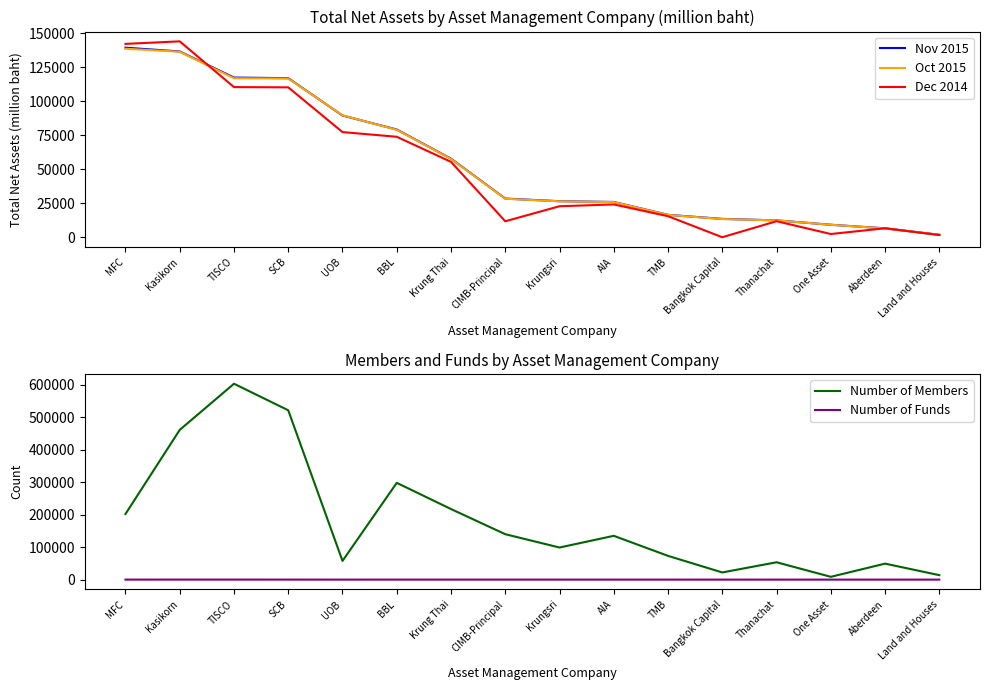

Which series has the largest range (max minus min)?

Number of Members